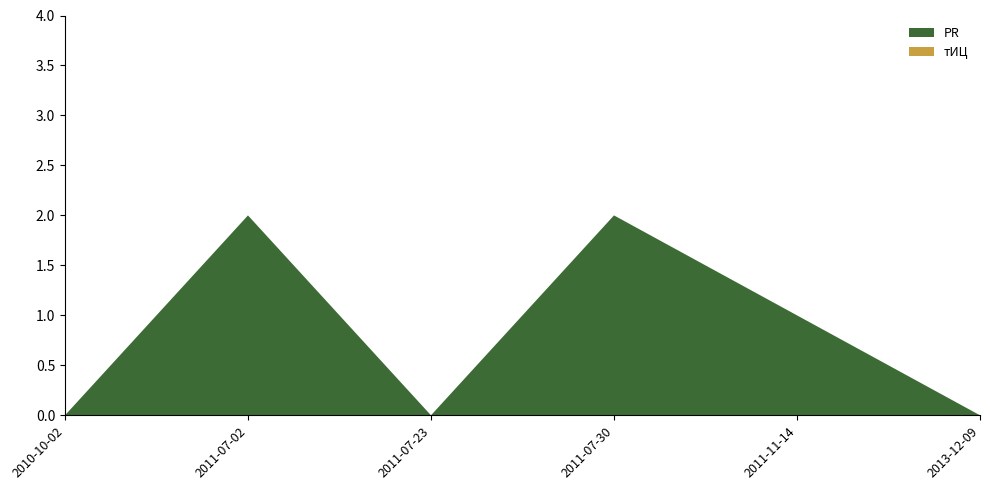

Reading left to right, list all the values displayed in this chart.

PR: 0	2	0	2	1	0
тИЦ: 0	0	0	0	0	0